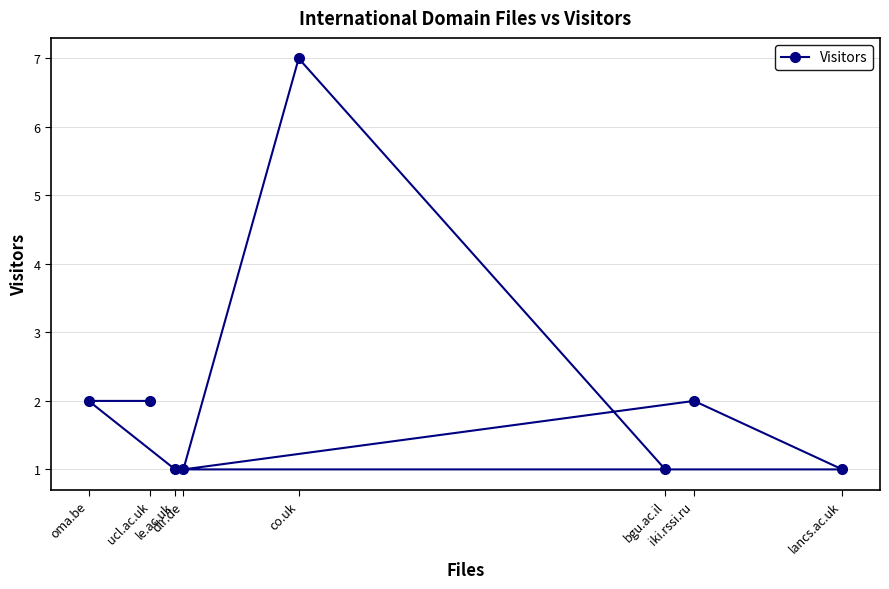

Approximately how many times larger is the value at dlr.de compared to bgu.ac.il?

1.0